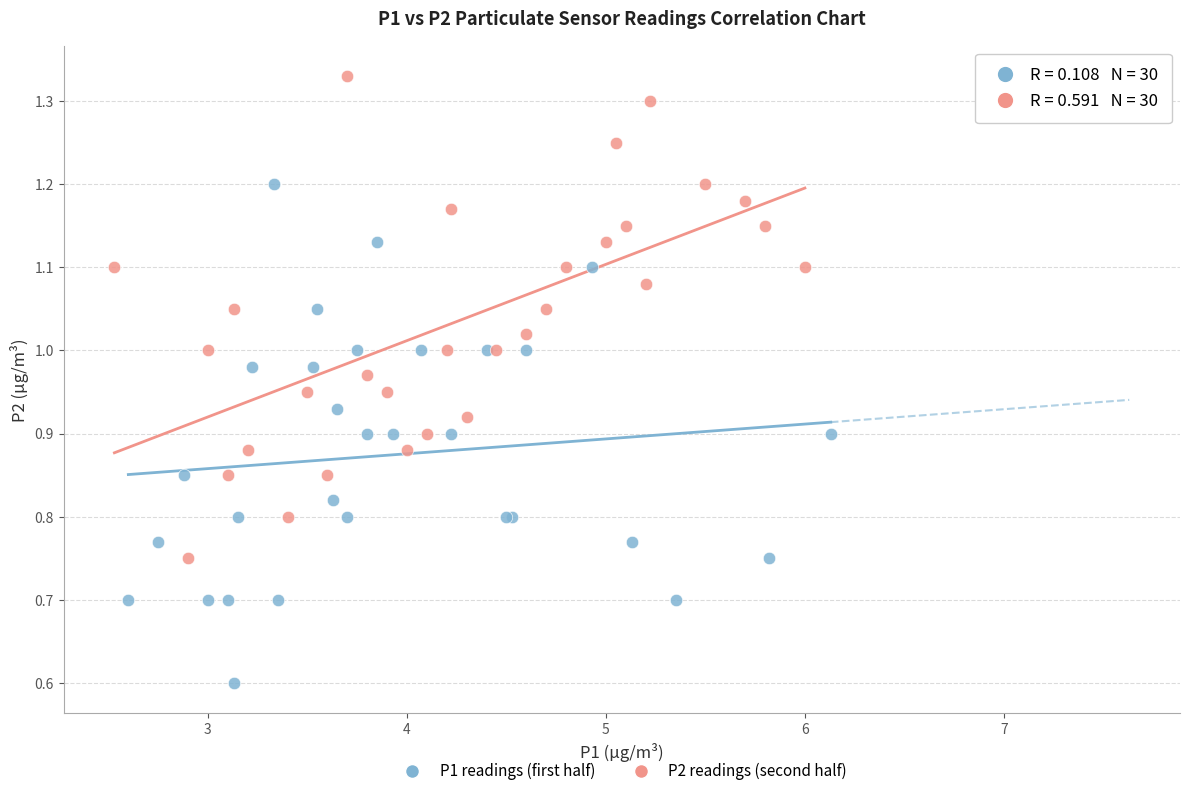

Which series contains the lowest Y value?

P1 readings (first half)